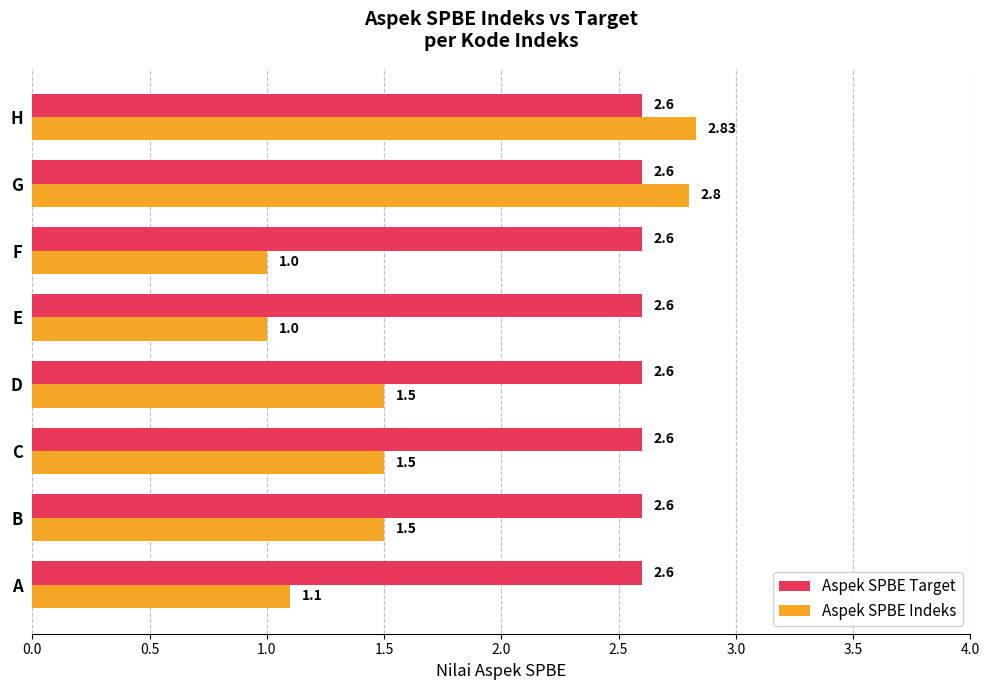

List the series in order of their peak value, highest first.

Aspek SPBE Indeks, Aspek SPBE Target